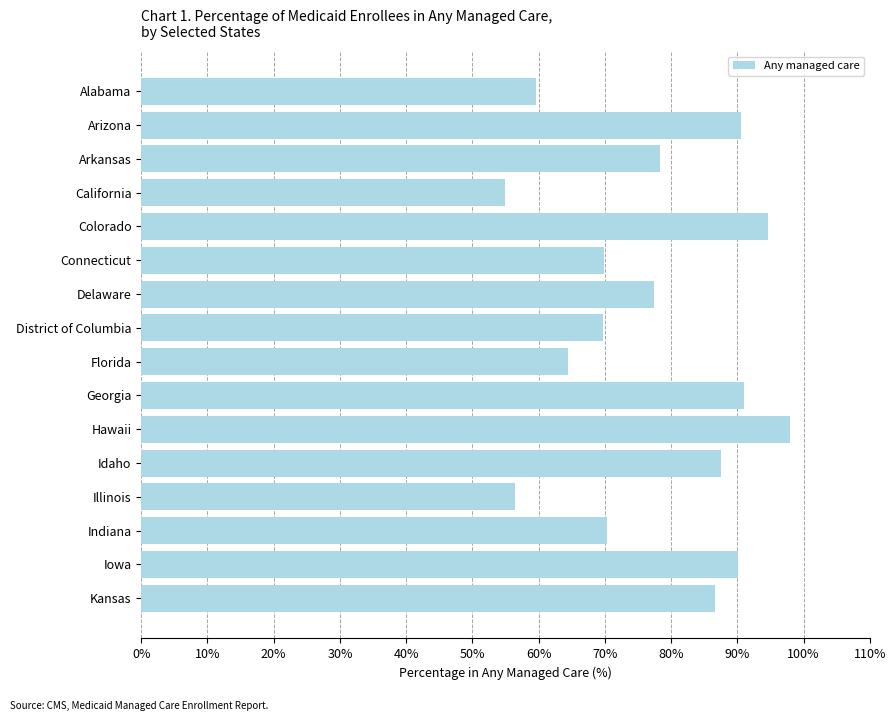

What is the difference between the maximum and minimum values?

43.0